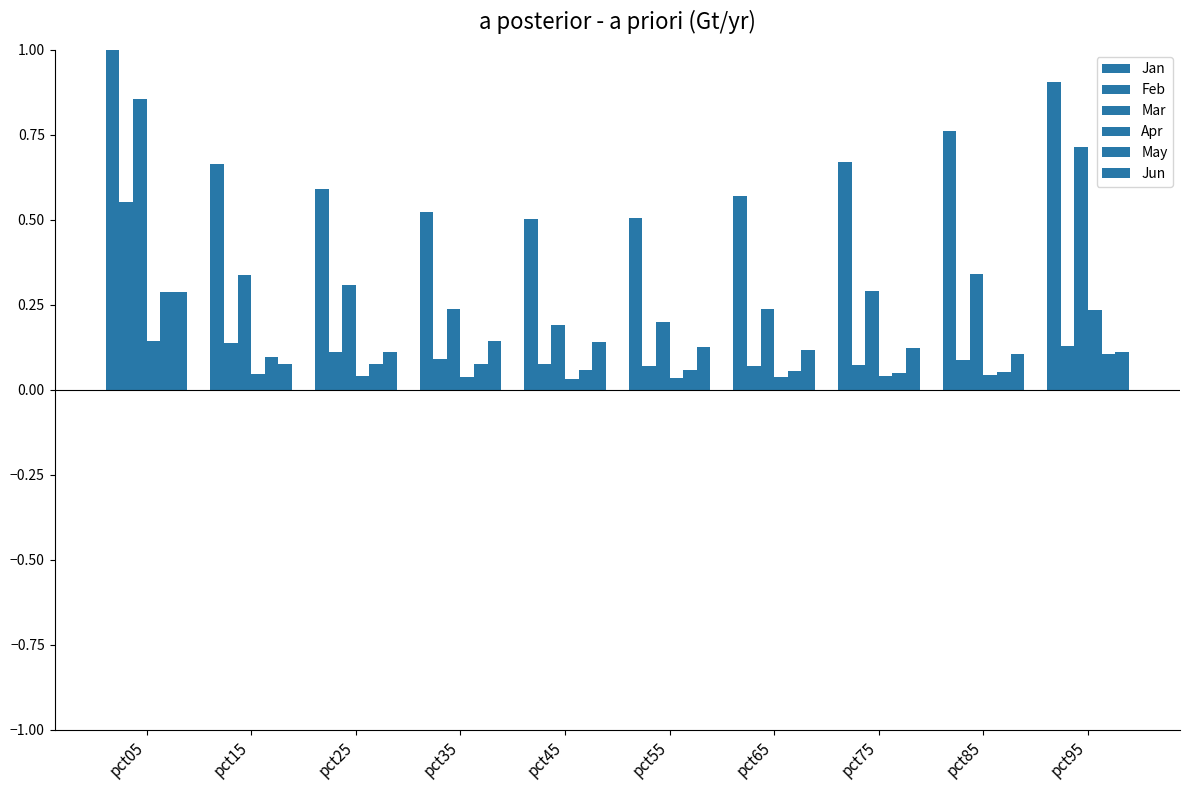

What is the value of the Feb bar at the 3rd from the left?

0.1